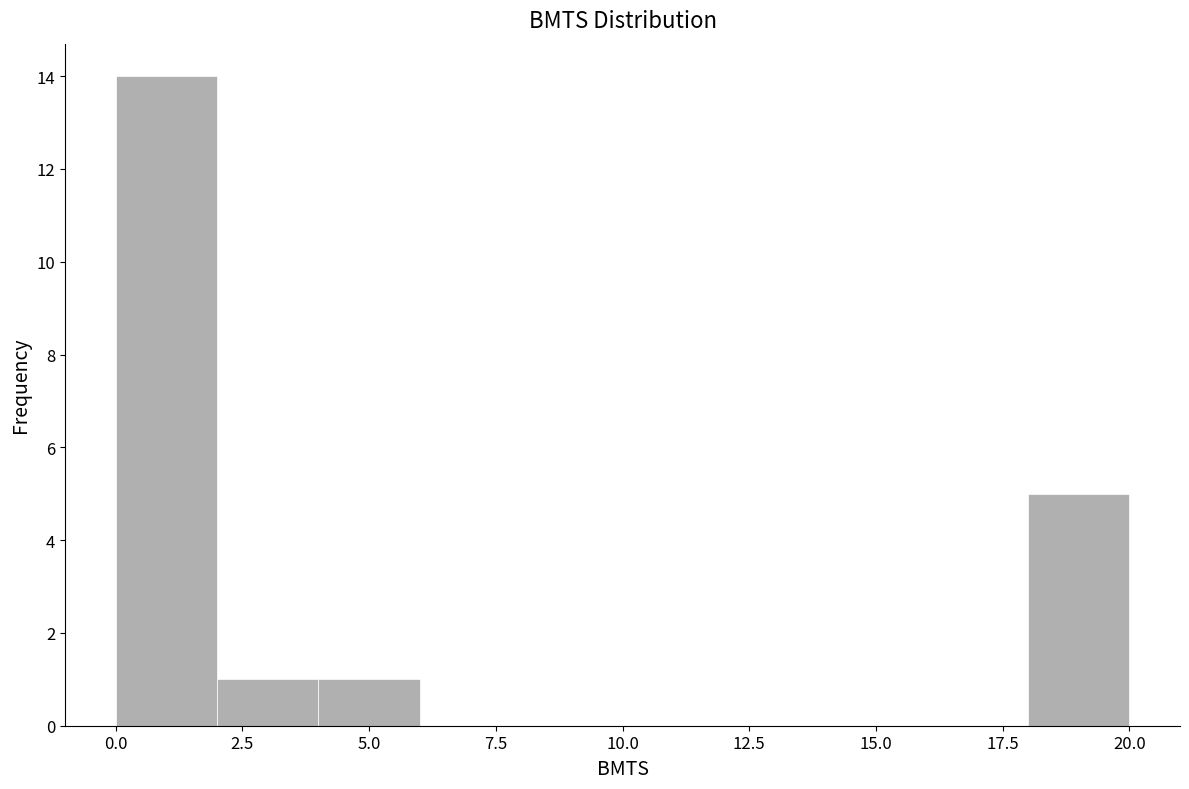

Which range on the x-axis has the tallest bar?

0 to 2